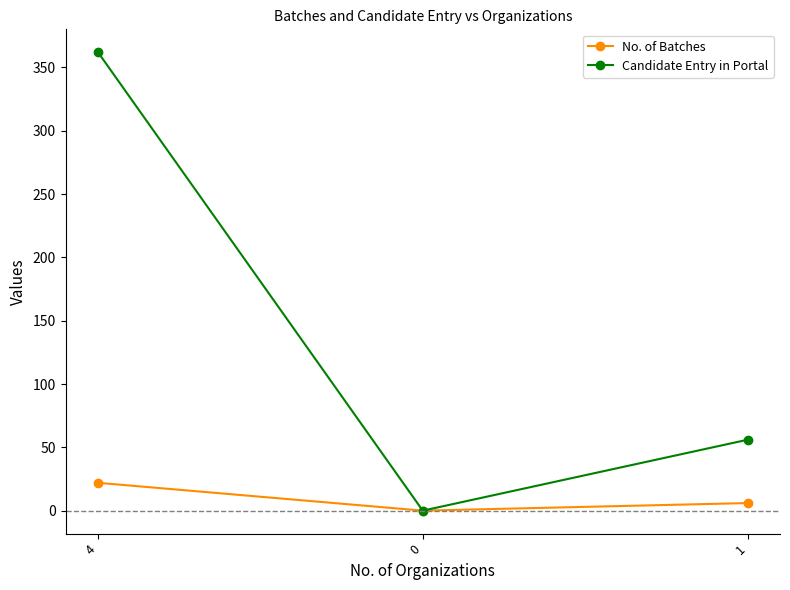

How many values in the Candidate Entry in Portal series are below 56?

1